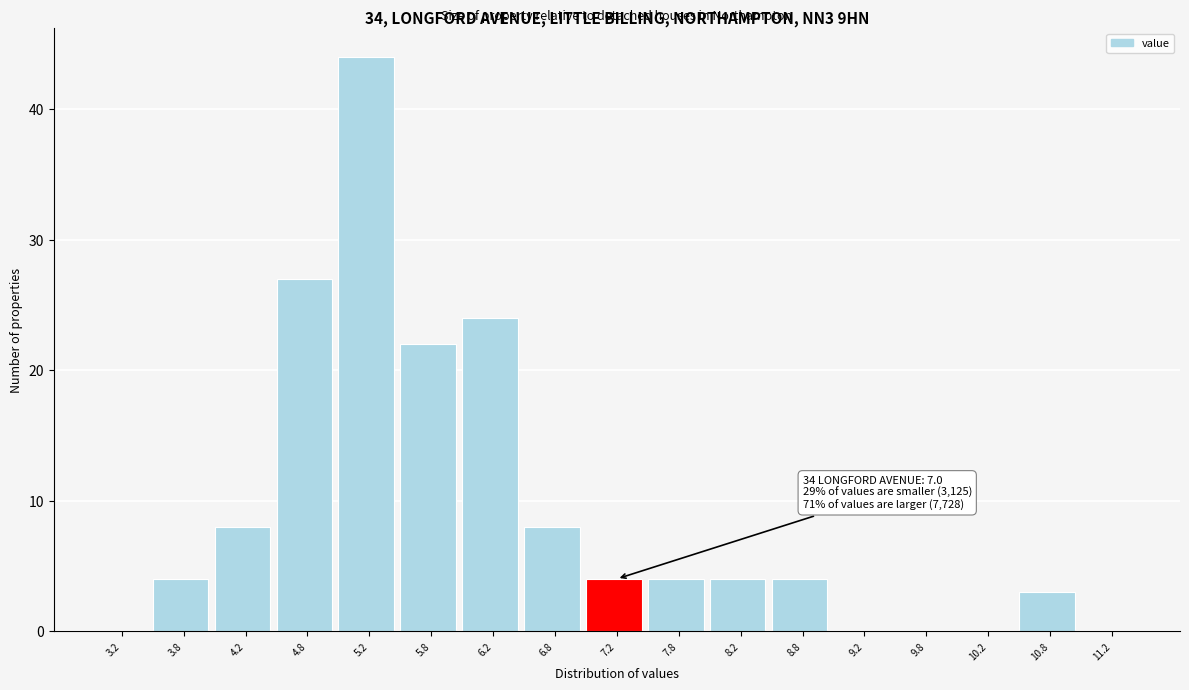

Which range on the x-axis has the tallest bar?

5.0 to 5.5